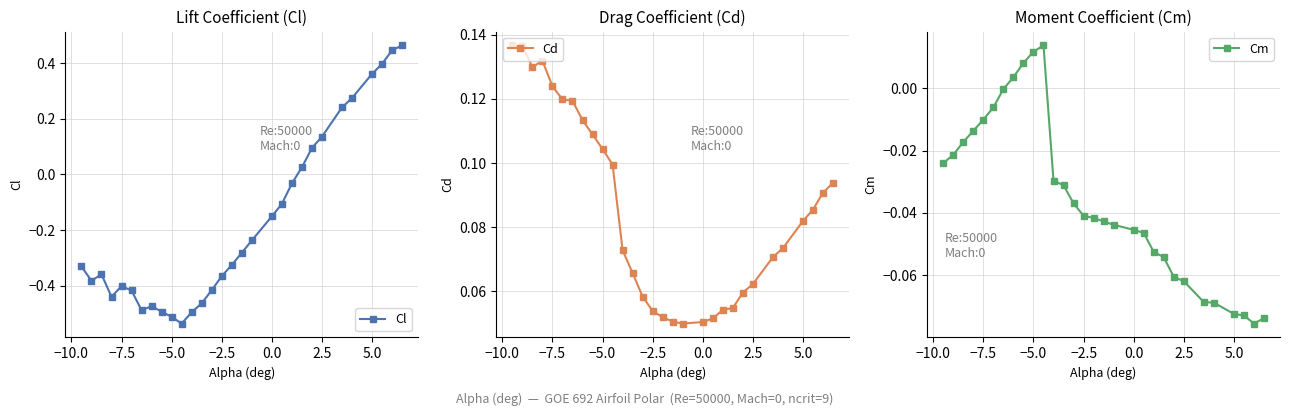

True or false: Cd and Cl intersect in this chart.

True